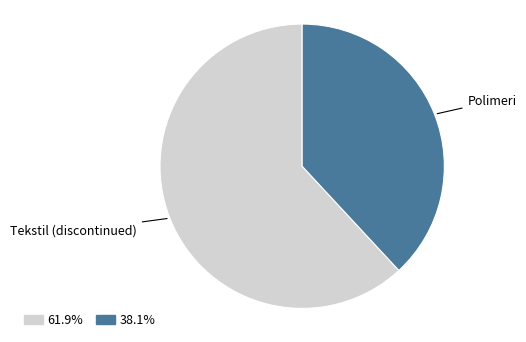

Does any single category account for the majority?

Yes